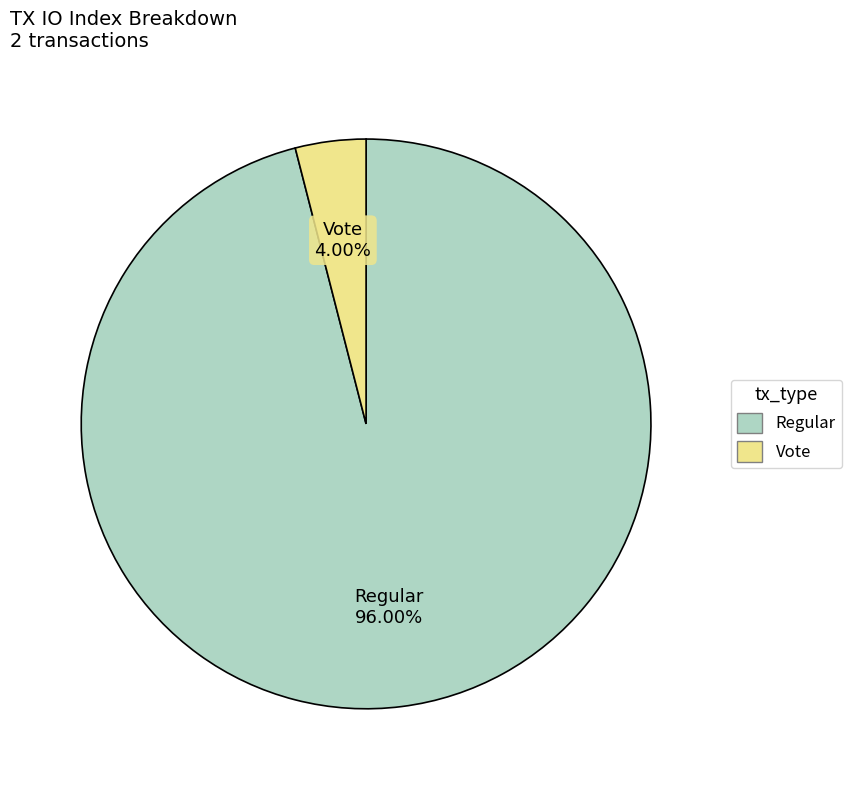

Does any single category account for the majority?

Yes